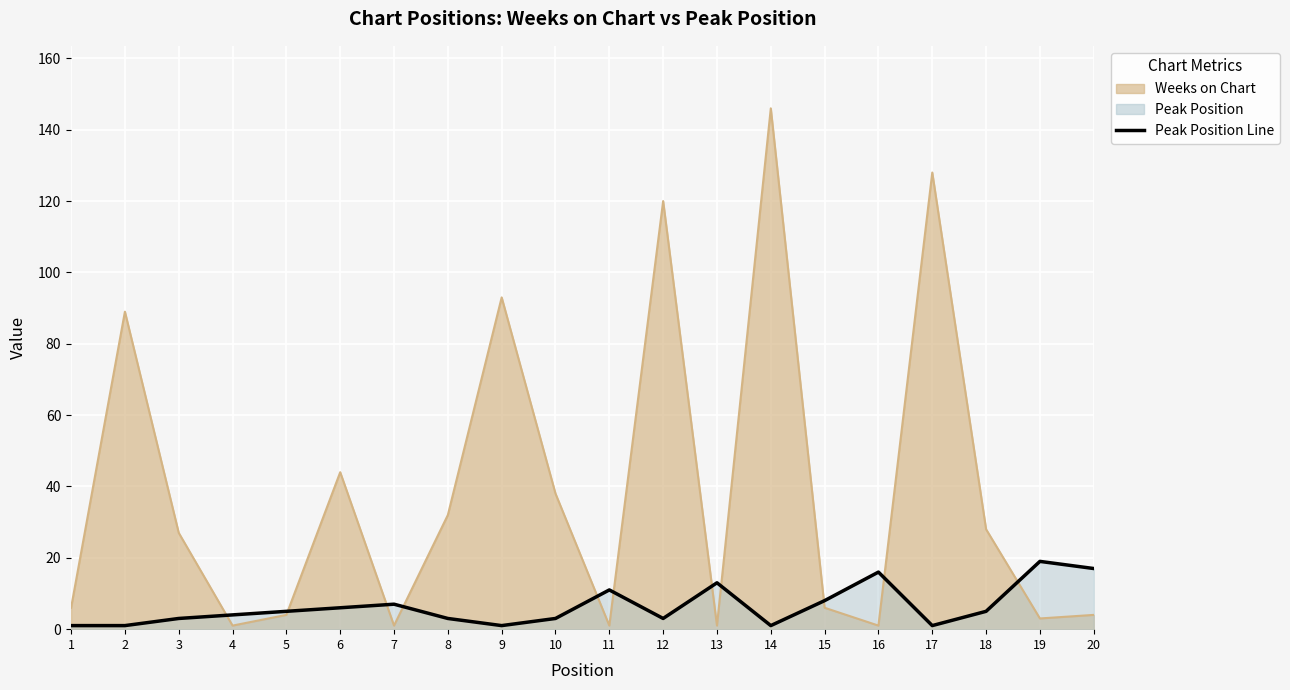

Rank the series at 5 from lowest to highest value.

Weeks on Chart, Peak Position